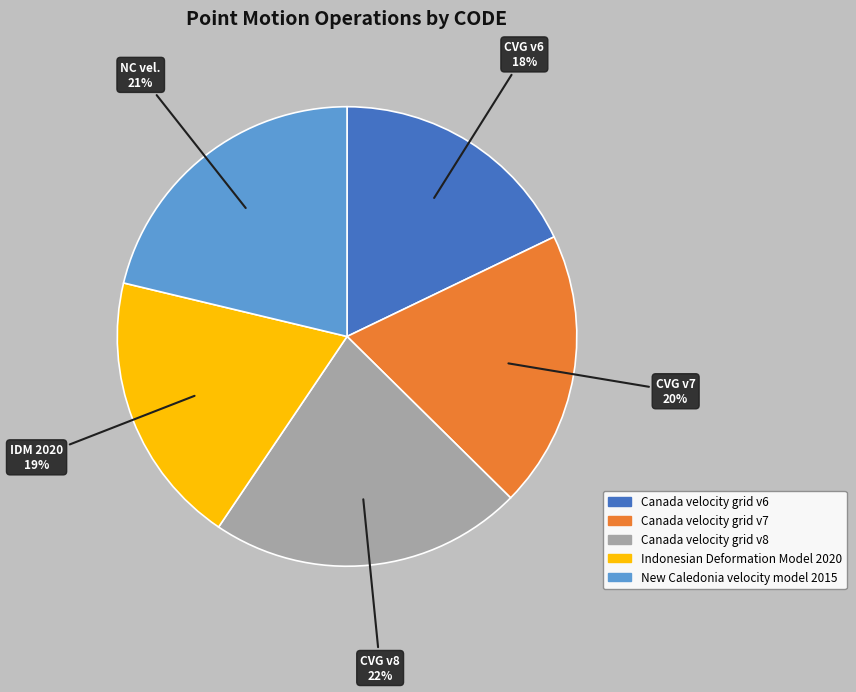

Combined, do Indonesian Deformation Model 2020 and Canada velocity grid v7 account for over 50%?

No